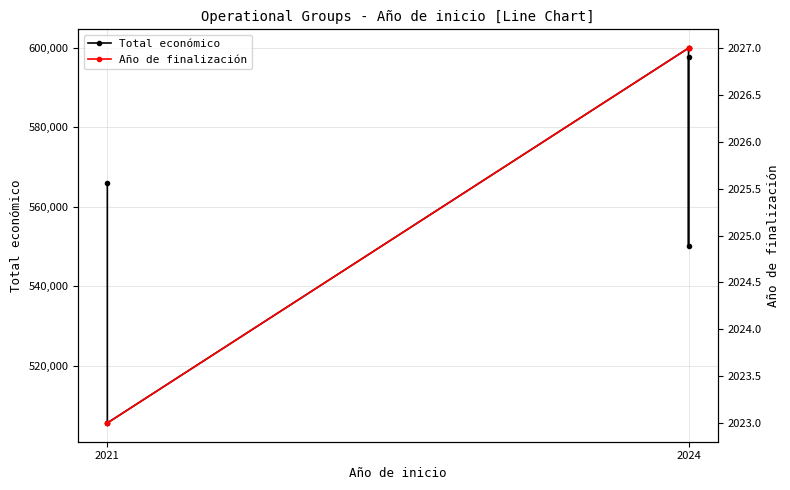

Rank the series by their maximum value, from lowest to highest.

Año de finalización, Total económico